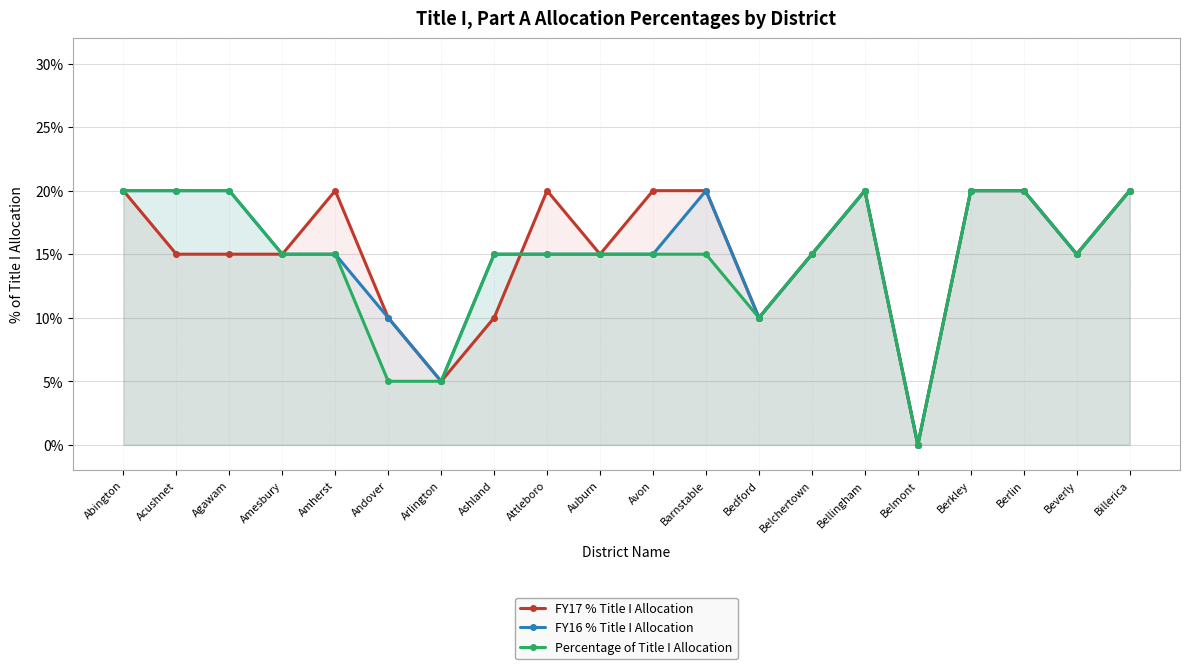

How many intersections are there between Percentage of Title I Allocation and FY17 % Title I Allocation?

1